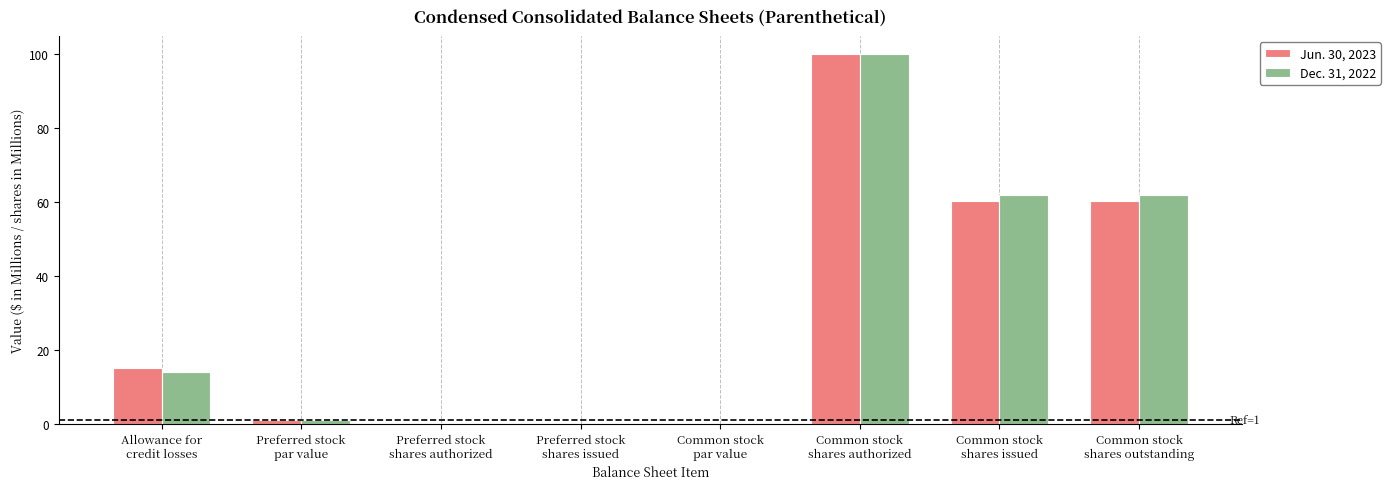

Is it true that Jun. 30, 2023 equals 58.8 at Preferred stock
shares issued?

False